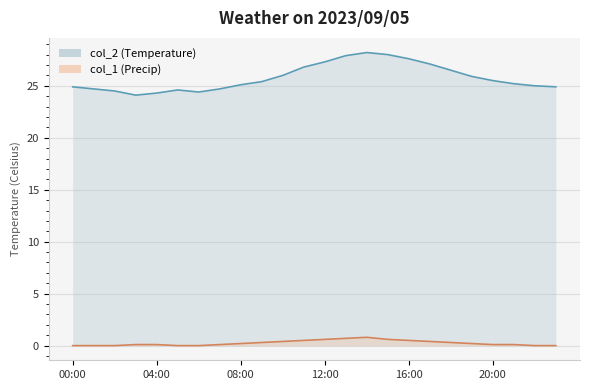

What is the difference between the second highest and minimum values in the col_2 series?

3.9